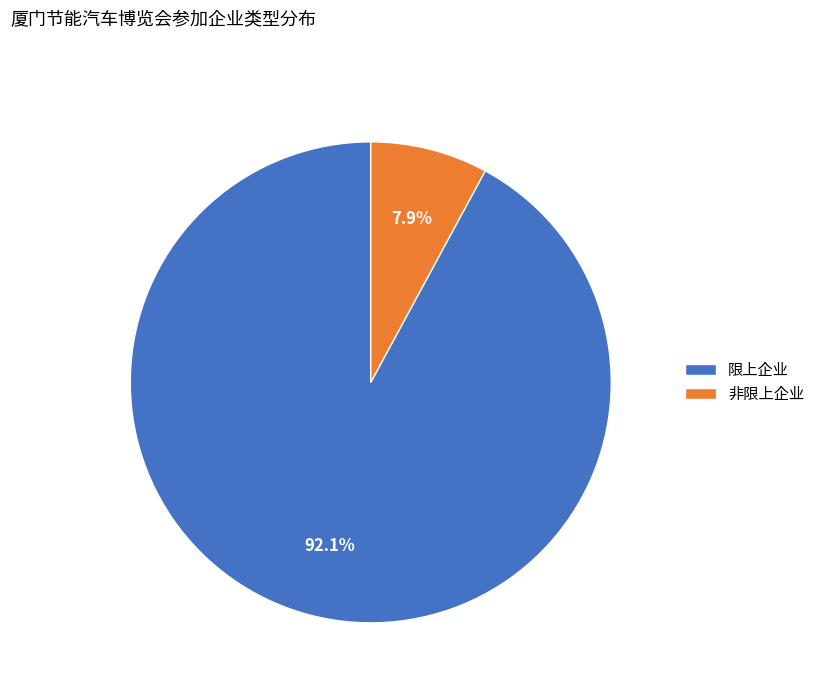

Which category has the biggest portion of the pie?

限上企业